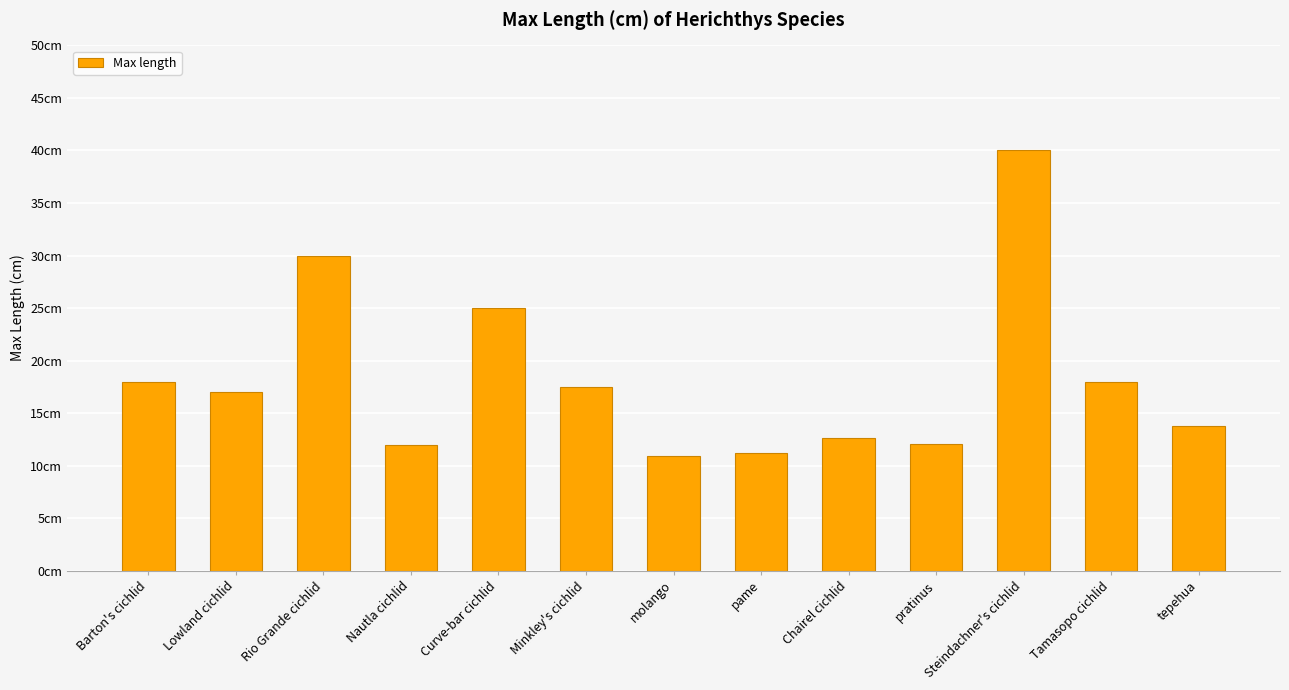

Which label corresponds to the smallest value in the chart?

molango